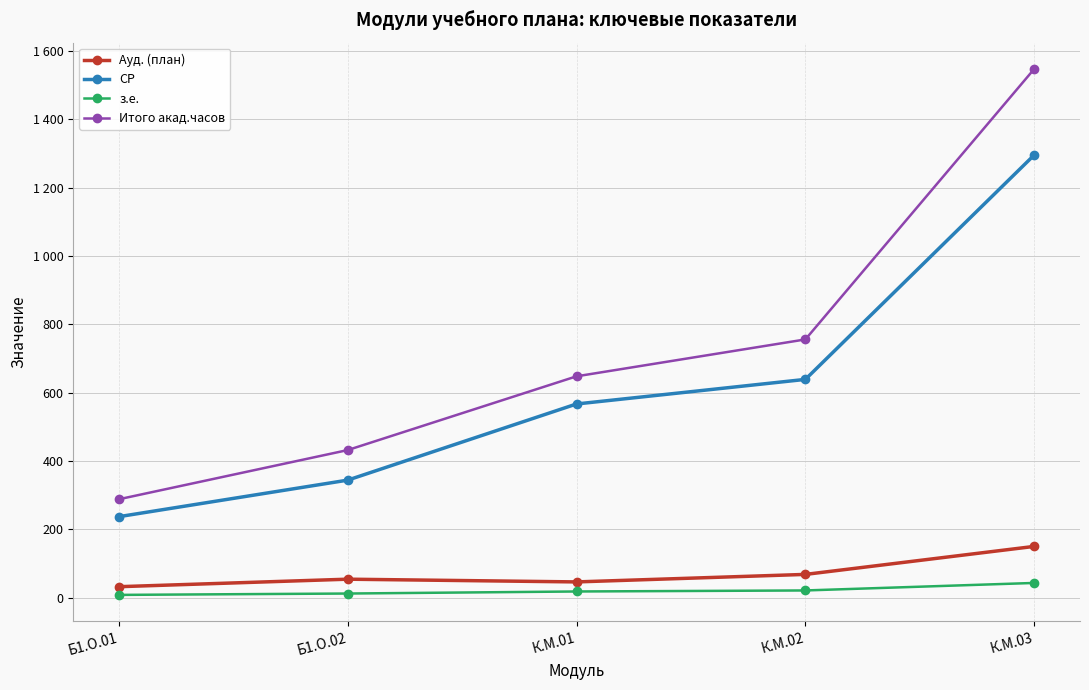

Which series has the largest range (max minus min)?

Итого акад.часов